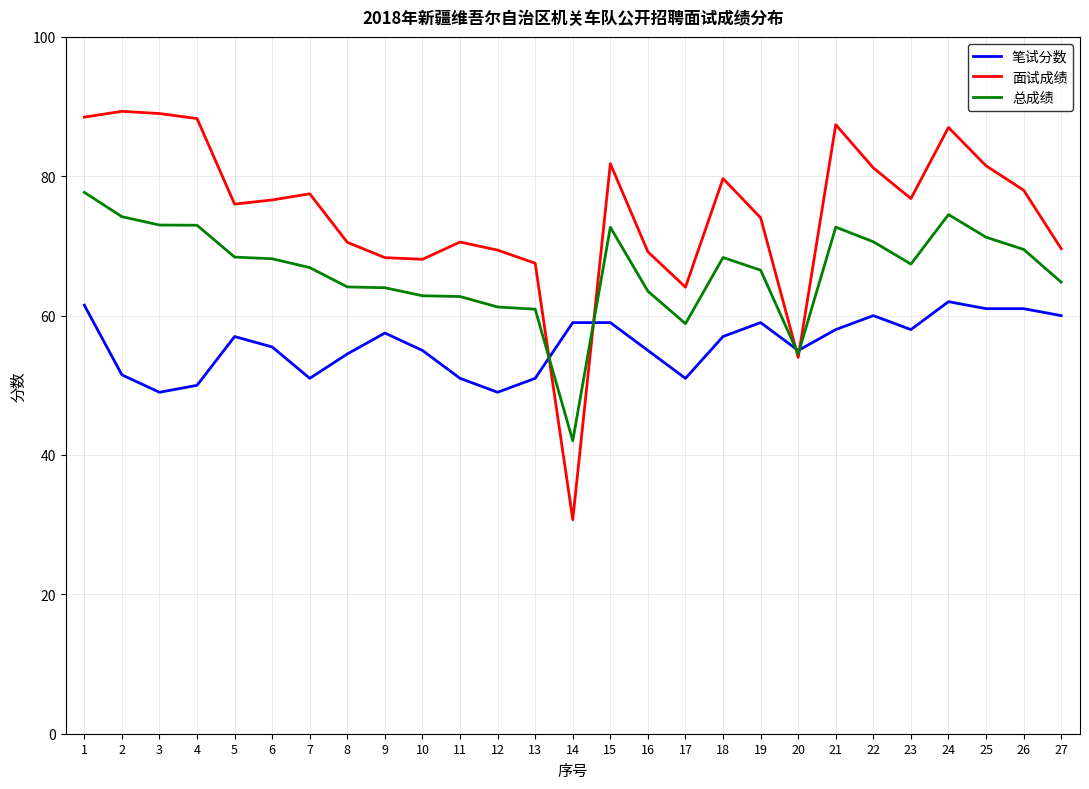

Does the chart display data point markers on the line(s)?

No